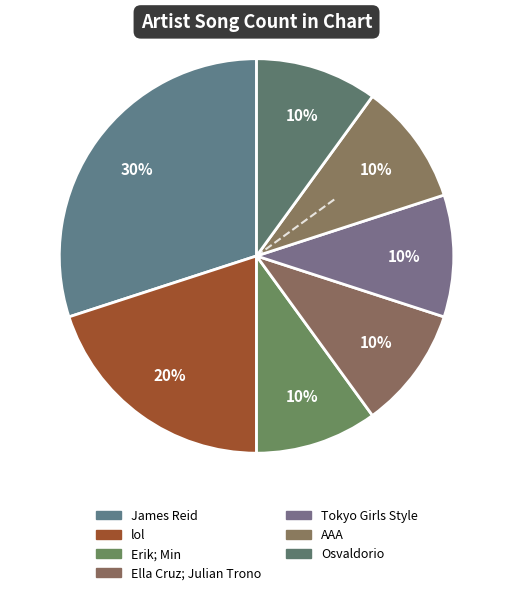

To the nearest percent, what is the difference between the largest and smallest slice percentages?

20%